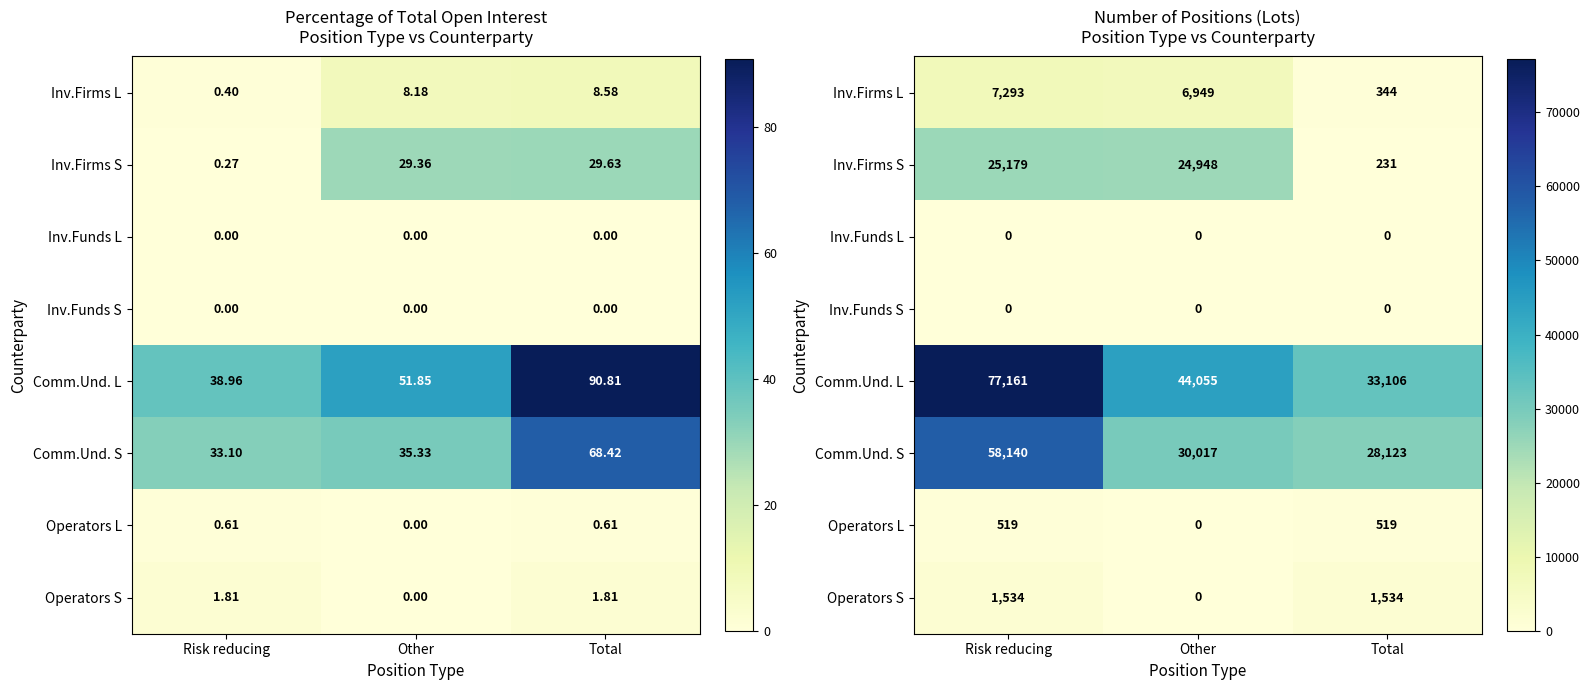

Is it true that Inv.Funds S equals 0 at Risk reducing?

True